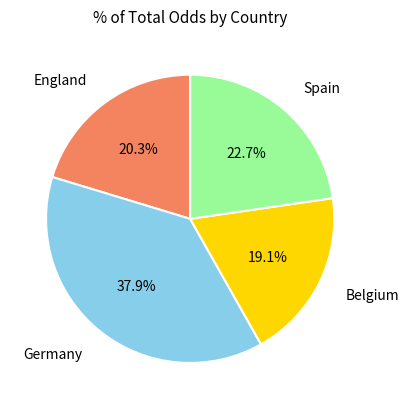

Is there a majority slice in this chart?

No